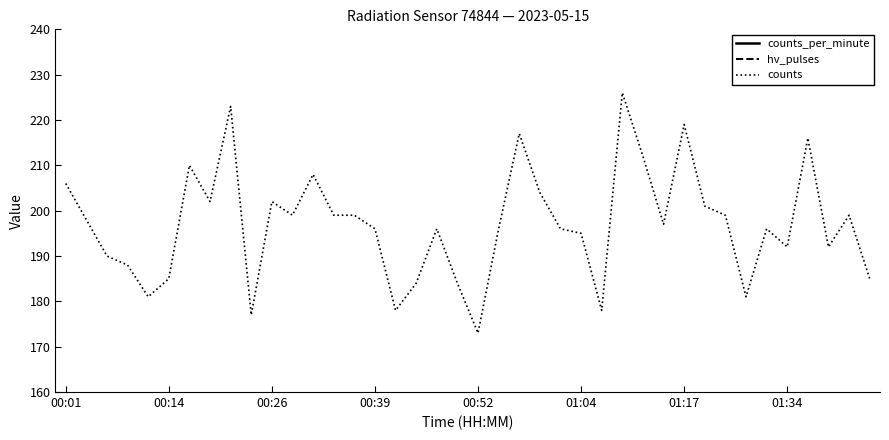

True or false: hv_pulses and counts cross at least once.

False